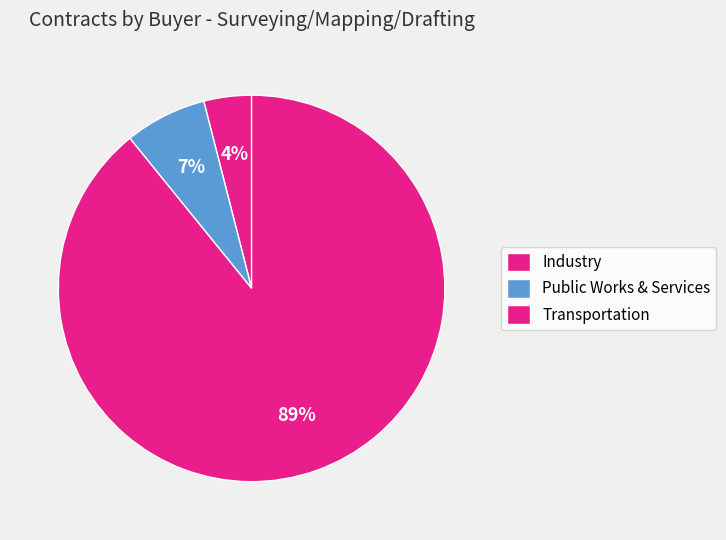

How many segments does this pie chart have?

3